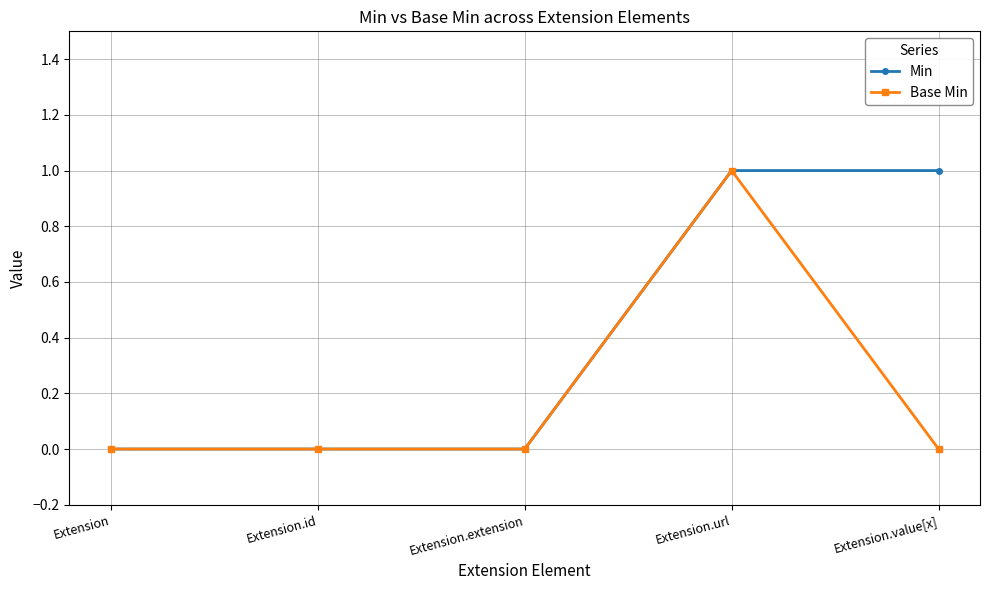

Rank the series by their average value, from highest to lowest.

Min, Base Min